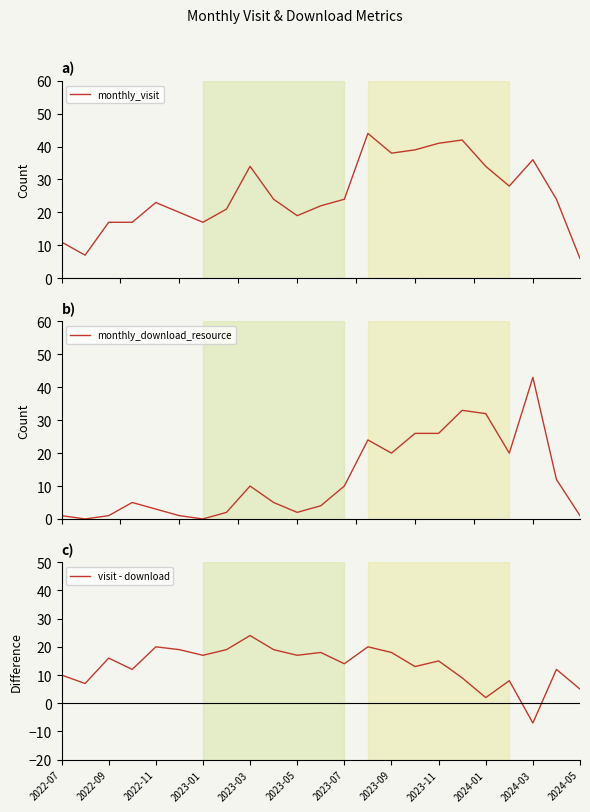

Is it true that visit - download equals 3 at 2022-07?

False